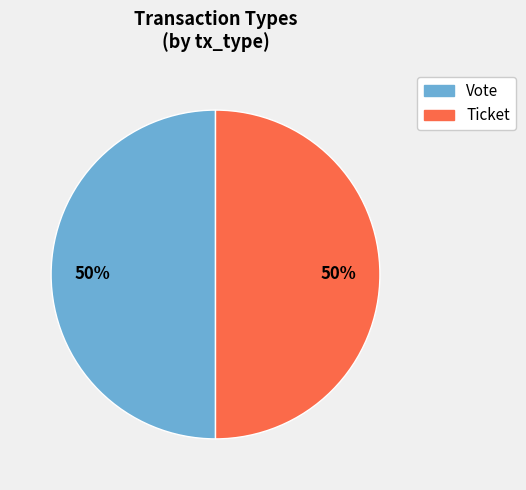

Count the number of slices in the pie.

2